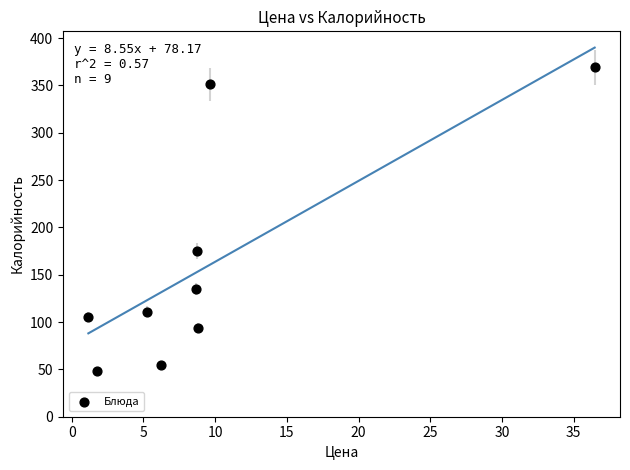

What is the range of X values (max minus min)?

35.3